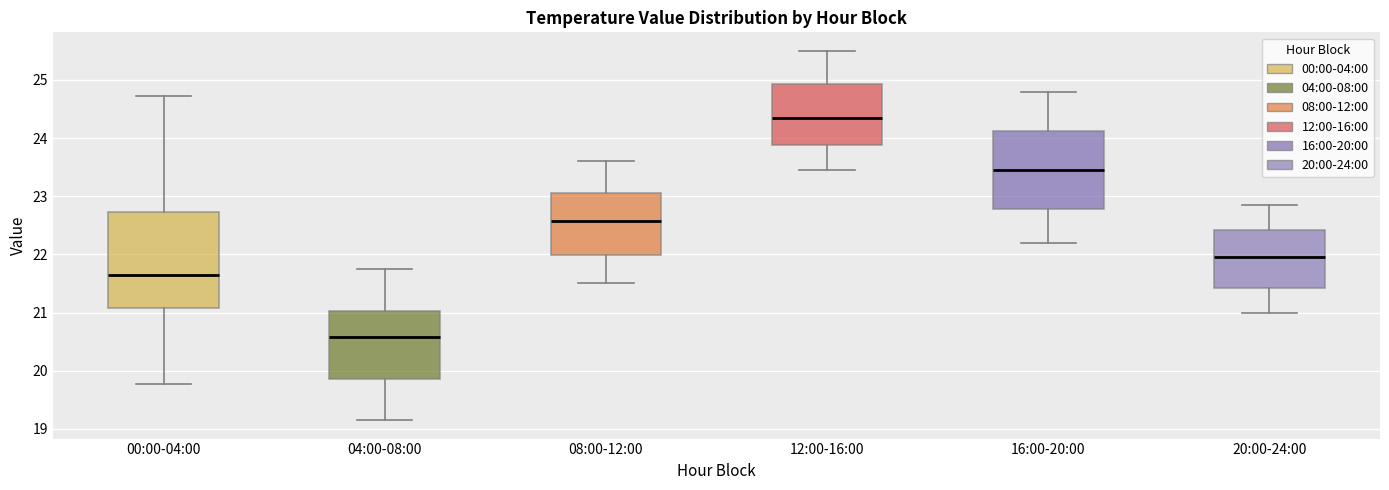

Reading left to right, transcribe this box plot: for each box, give where its median line is, the range the box spans, and where its two whiskers end, as read against the y-axis. The values are not printed on the chart, so give them approximately, as read against the axis.

00:00-04:00: median 21.7, box 21.1 to 22.7, whiskers 19.8 to 24.7
04:00-08:00: median 20.6, box 19.9 to 21.0, whiskers 19.2 to 21.8
08:00-12:00: median 22.6, box 22.0 to 23.1, whiskers 21.5 to 23.6
12:00-16:00: median 24.4, box 23.9 to 24.9, whiskers 23.5 to 25.5
16:00-20:00: median 23.5, box 22.8 to 24.1, whiskers 22.2 to 24.8
20:00-24:00: median 22.0, box 21.4 to 22.4, whiskers 21.0 to 22.9